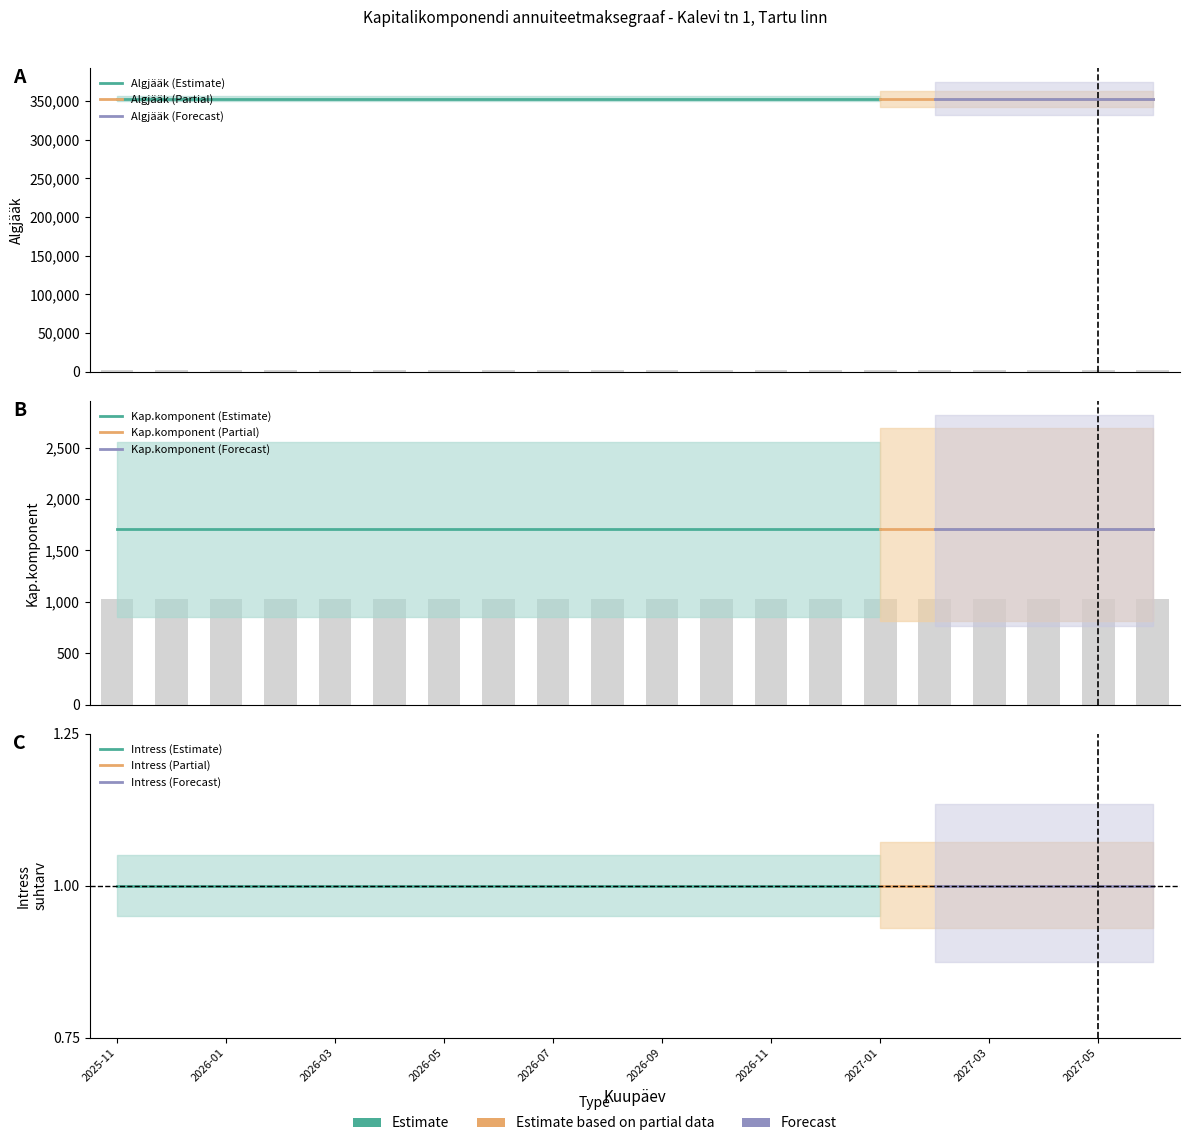

Which category has the lowest value across all series?

2025-11-01